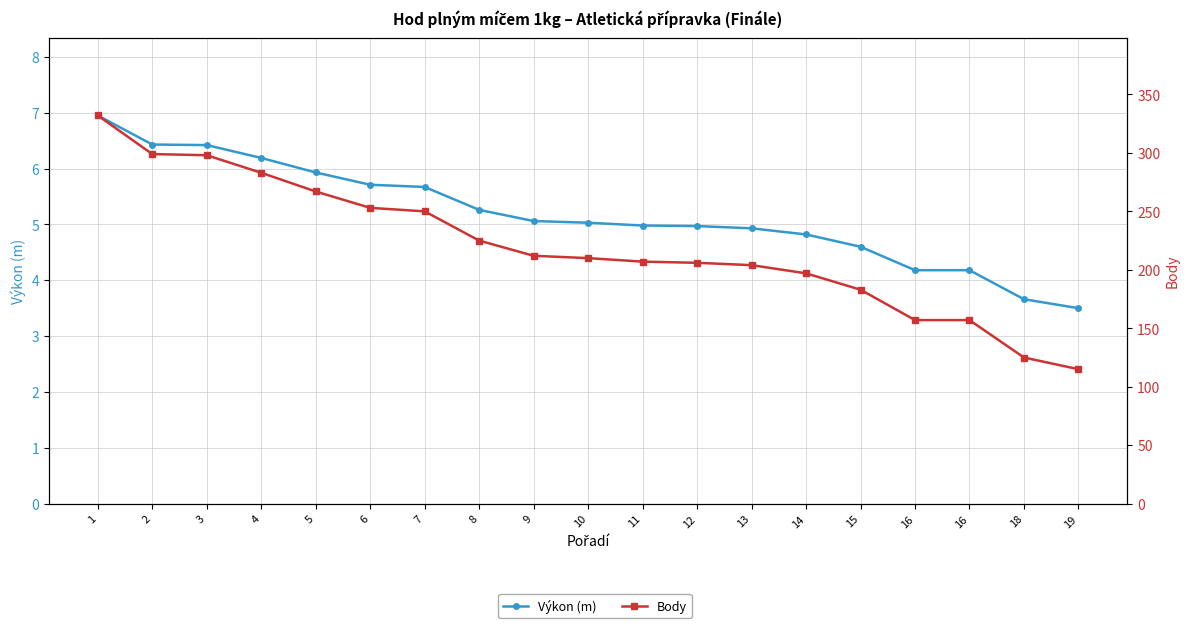

What is the smallest value displayed?

3.5